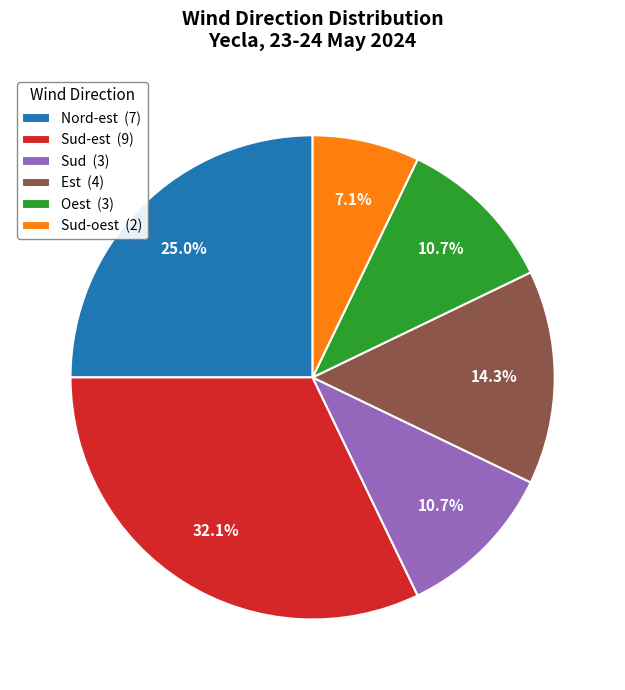

Approximately how many times larger is the value at Sud-est (9) compared to Nord-est (7)?

1.3